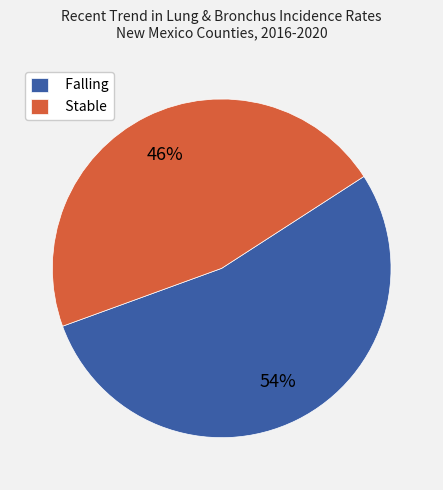

The Stable slice represents 38% of the pie. True or false?

False